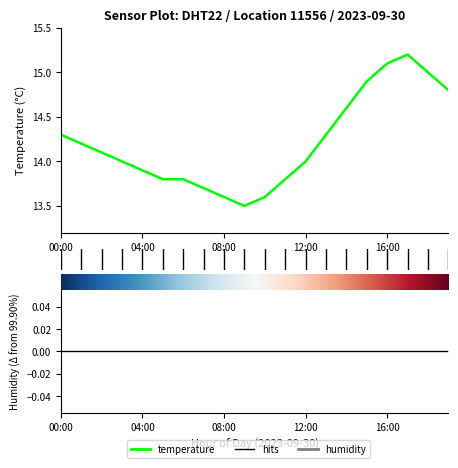

What is the ratio of the value at 12:00 to the value at 14?

1.0